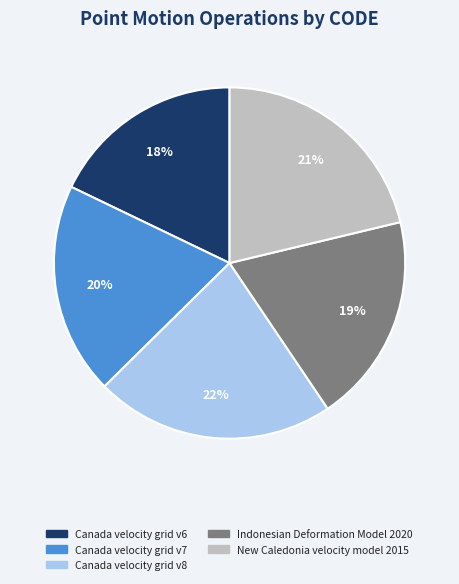

Is the sum of Canada velocity grid v6 and Indonesian Deformation Model 2020 greater than half?

No